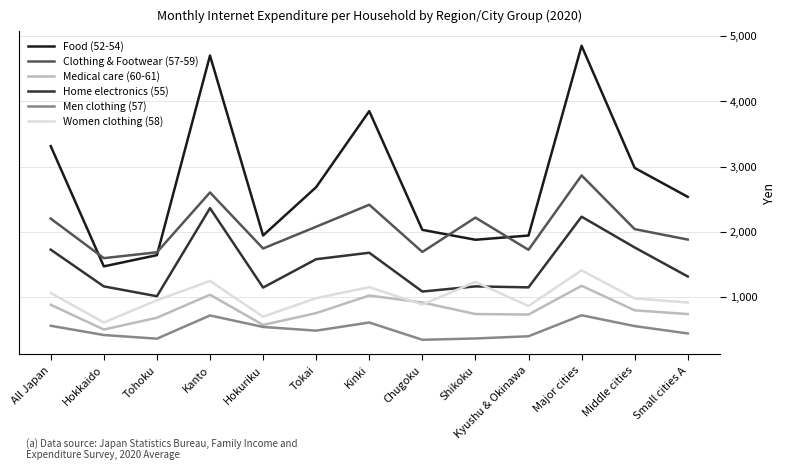

Where is Medical care (60-61) nearest to the value 835?

Middle cities